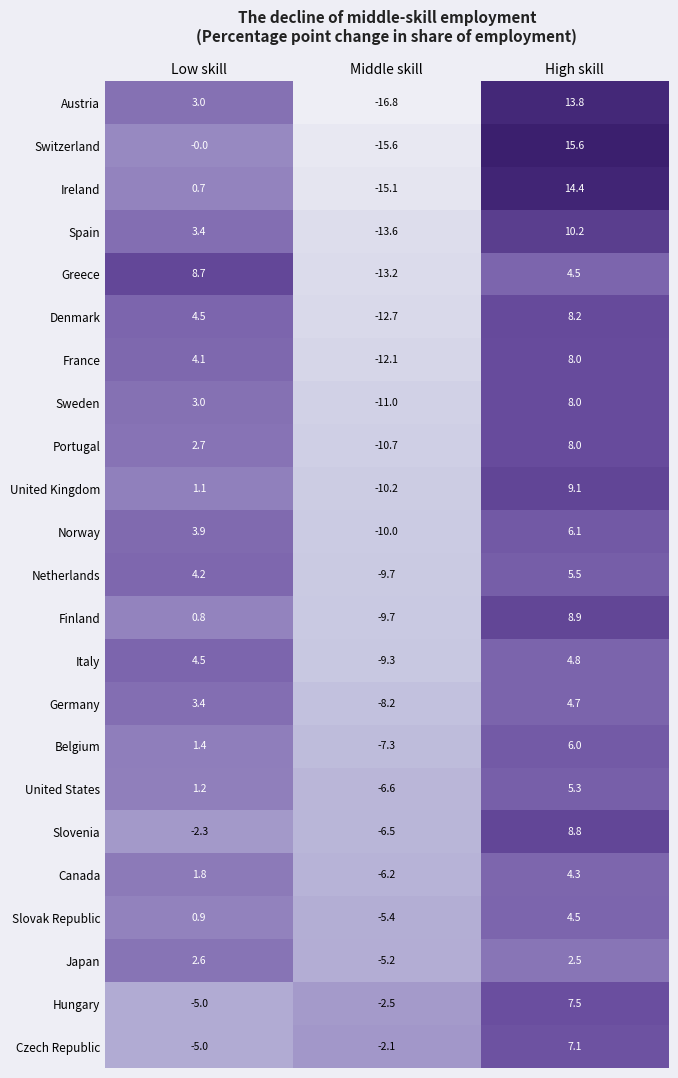

Rank the categories by Hungary value from highest to lowest.

High skill, Middle skill, Low skill